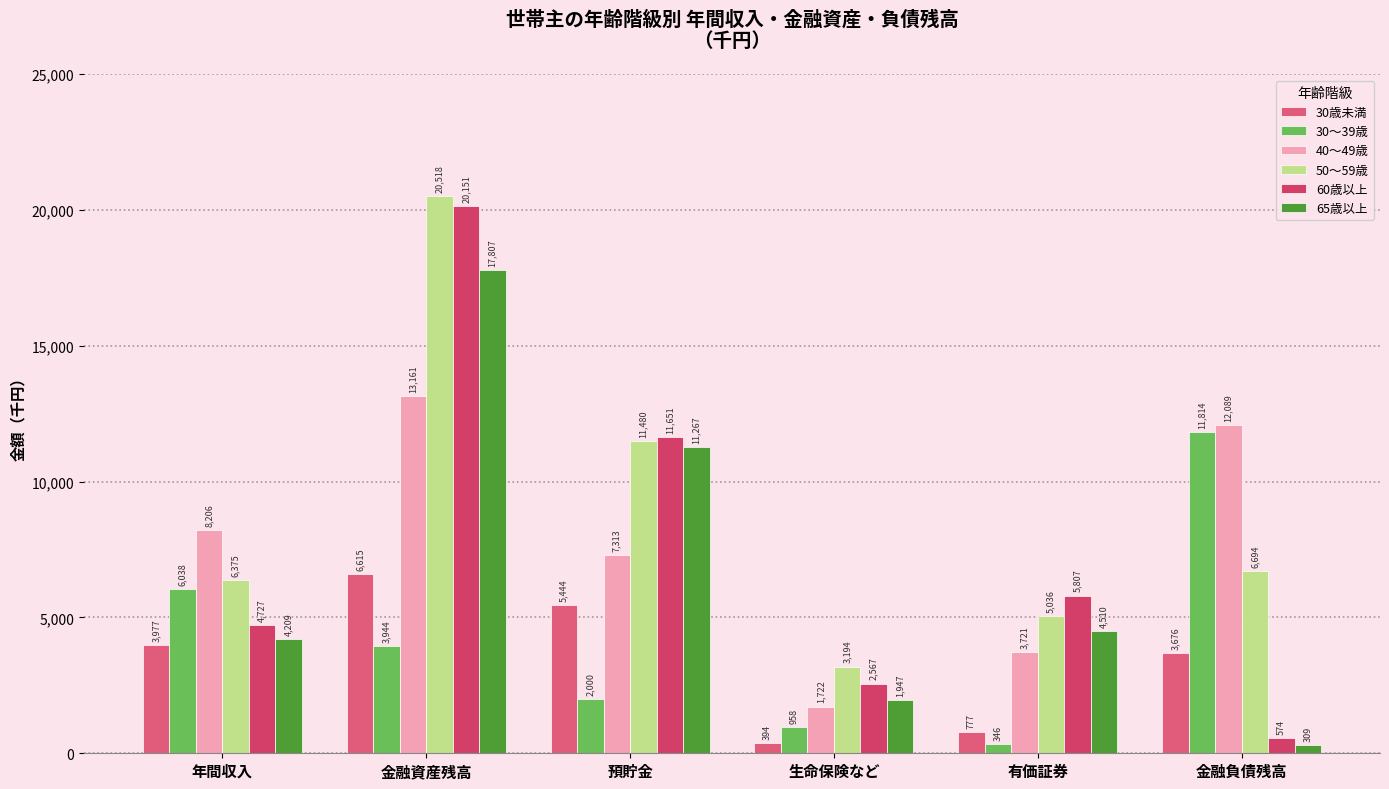

What is the approximate value of 60歳以上 at 生命保険など?

2567